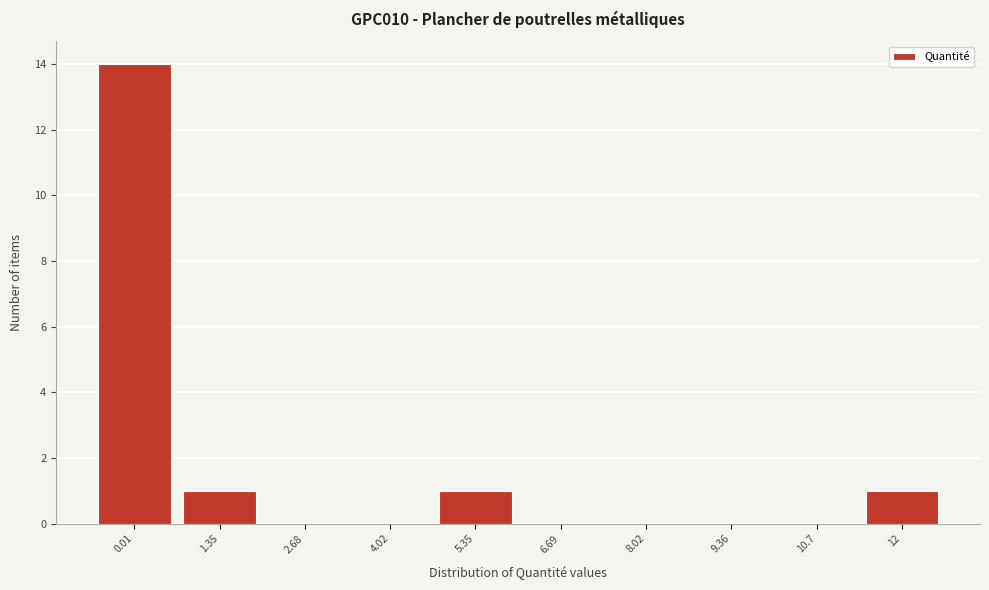

Reading left to right, extract all data points from this chart.

0.01=14	1.35=1	2.68=0	4.02=0	5.35=1	6.69=0	8.02=0	9.36=0	10.7=0	12=1